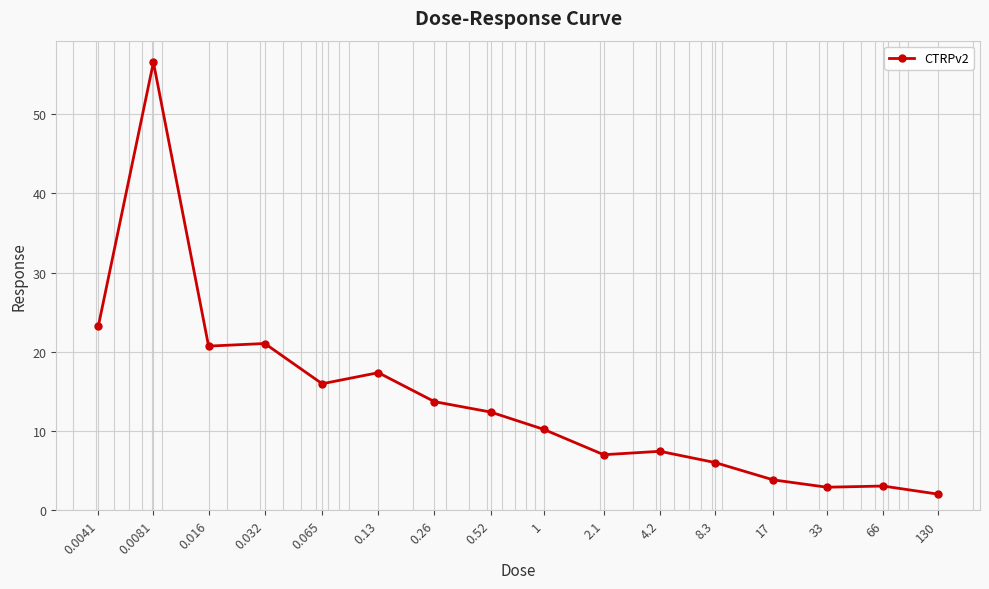

What is the difference between the maximum and minimum values?

54.5